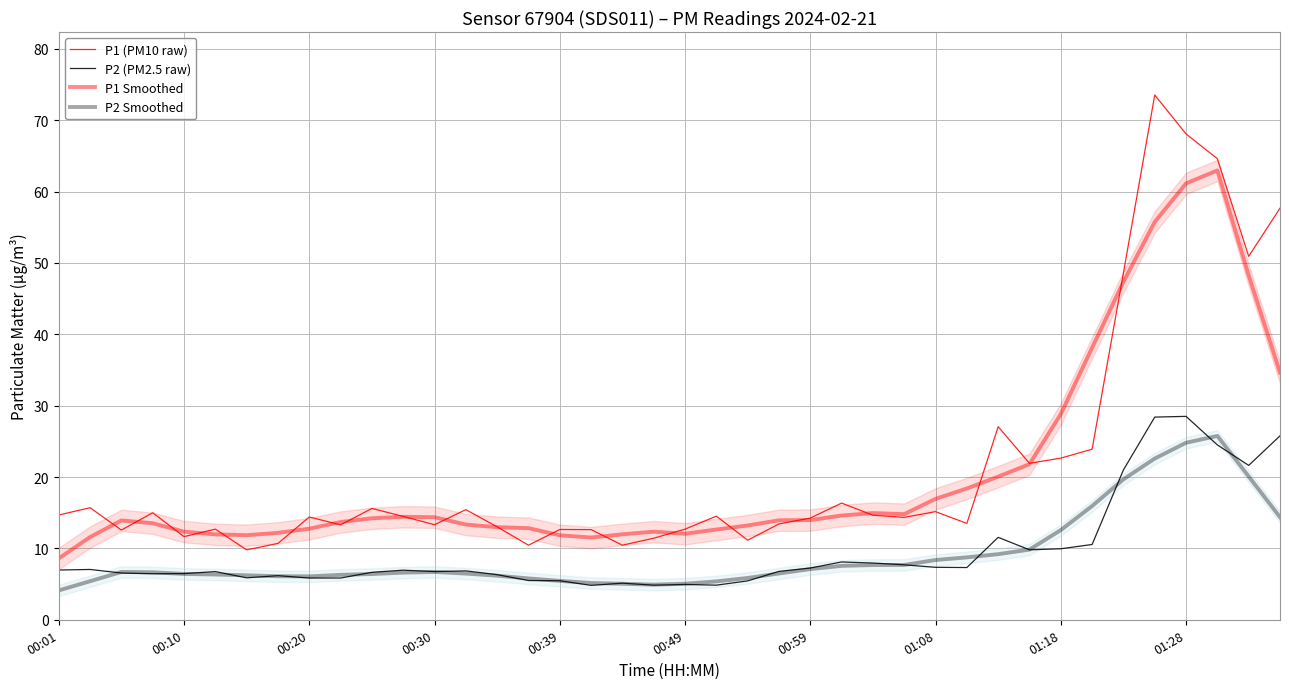

Which series changed the most between 14 and 15?

P1 (PM10 raw)